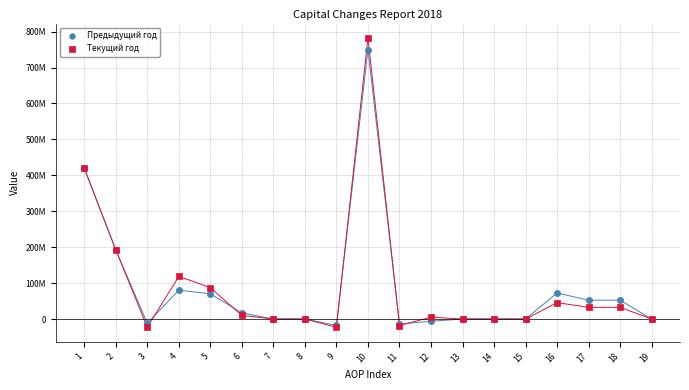

What are all the series names shown in the legend?

Предыдущий год, Текущий год